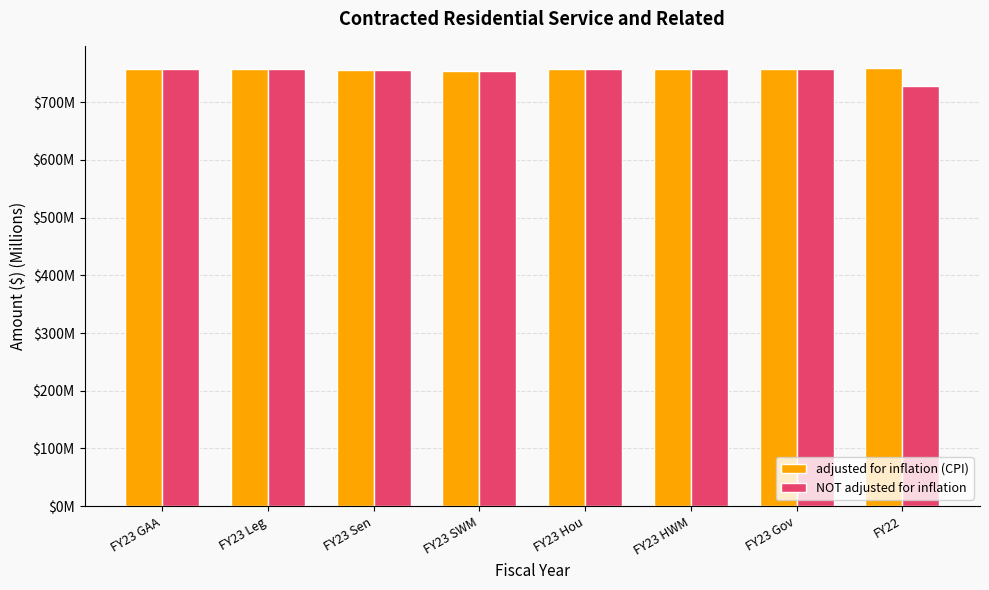

What are all the series names shown in the legend?

adjusted for inflation (CPI), NOT adjusted for inflation